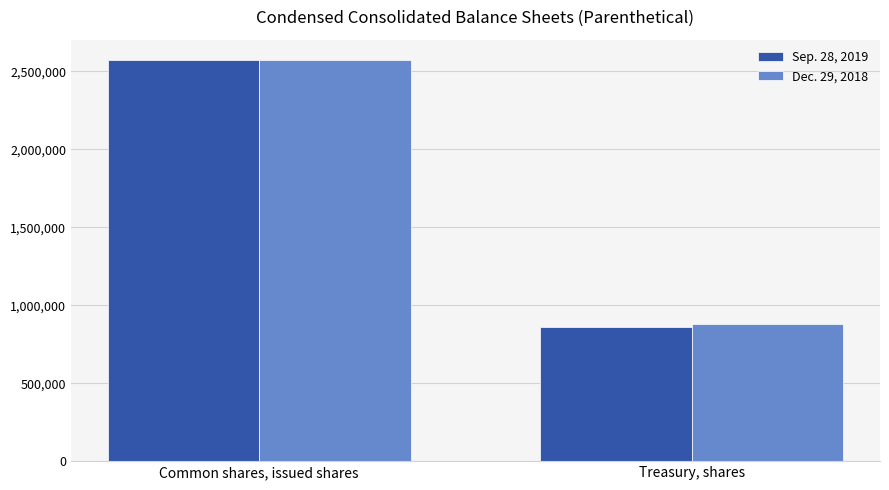

What position from the left is Treasury, shares?

2